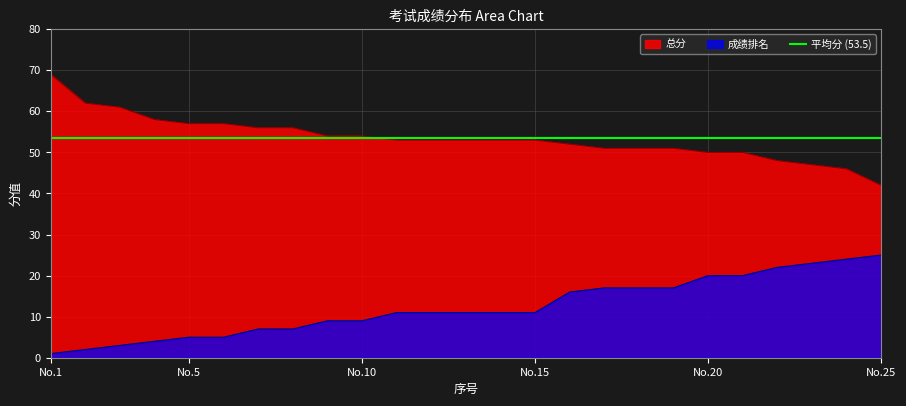

Where does the 成绩排名 series first go above 11?

16